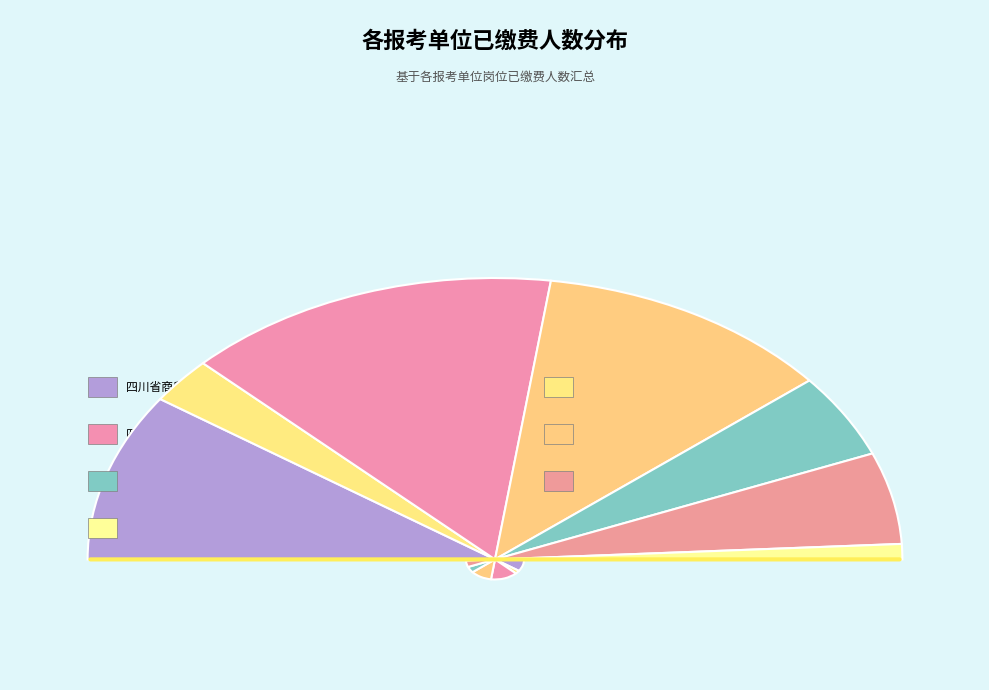

Is 四川省商务学校 the majority of the pie?

No